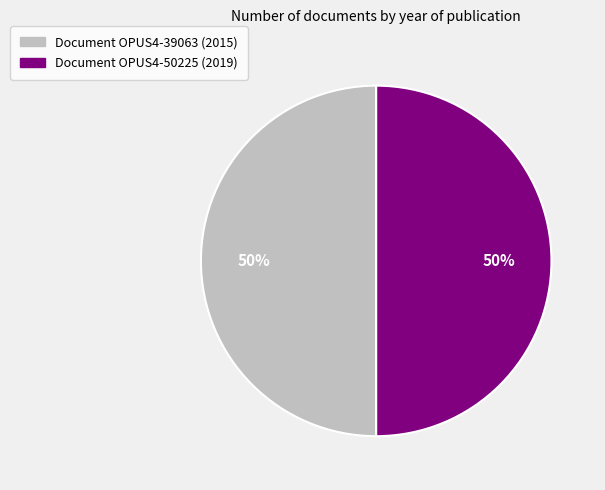

To the nearest percent, what is the average slice percentage?

50%